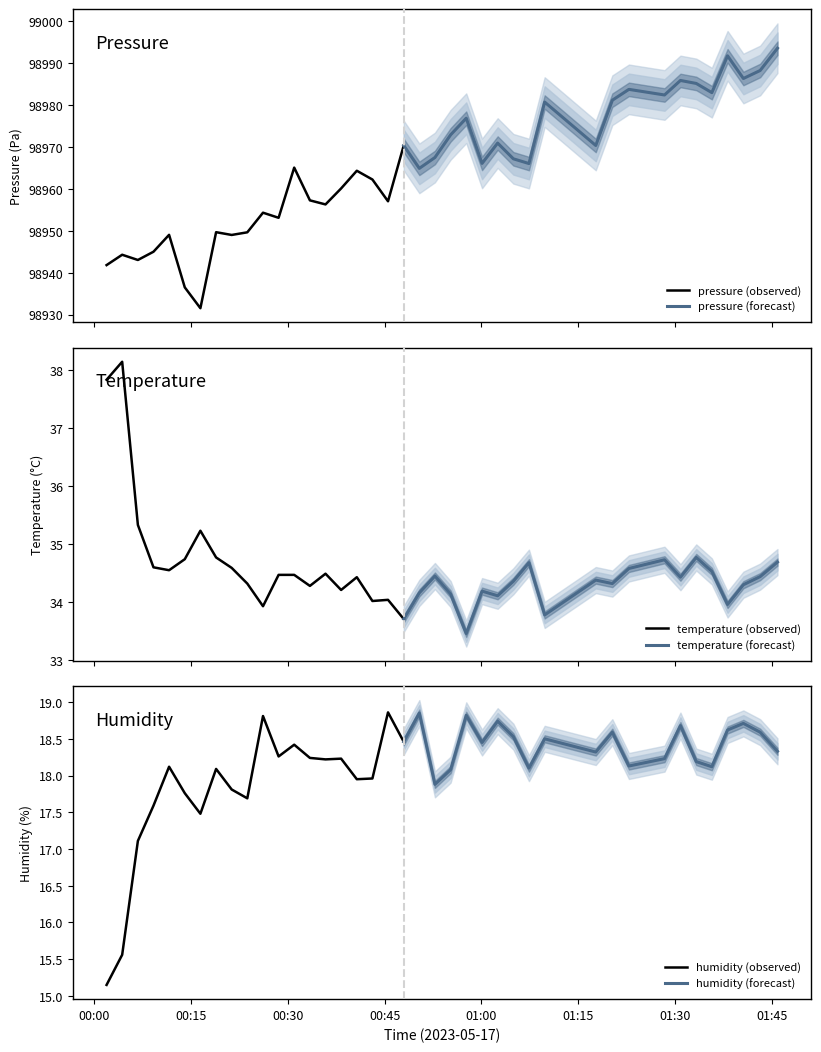

Between 2023-05-17T00:18:54 and 2023-05-17T00:01:56, which is larger?

2023-05-17T00:18:54